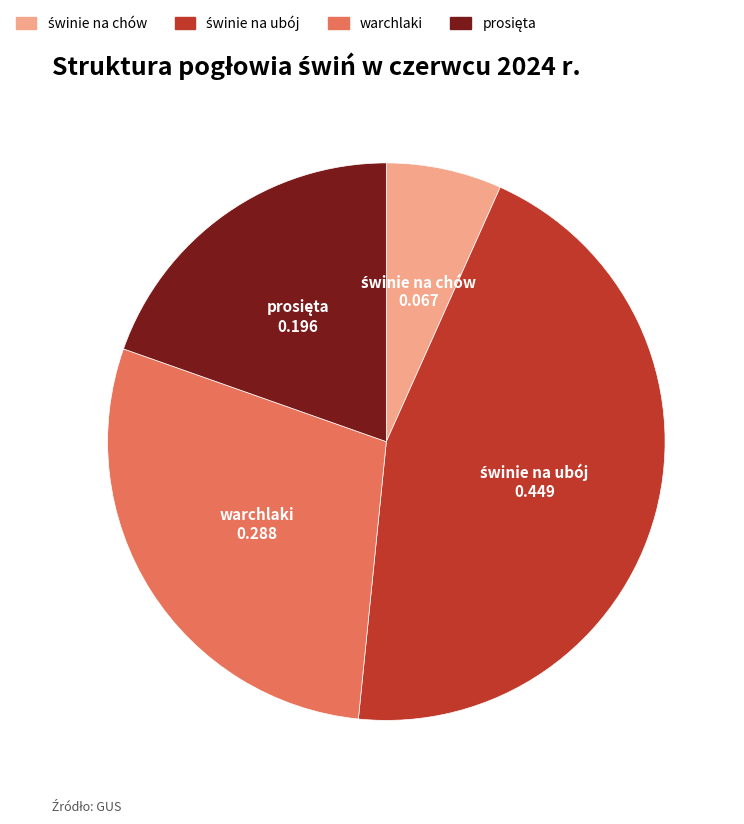

Is it true that warchlaki is 29% of the pie?

True